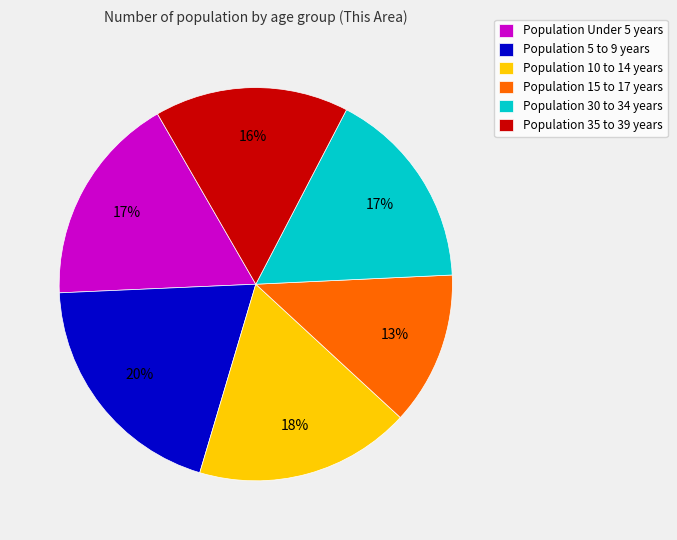

To the nearest percent, what is the average slice percentage?

17%